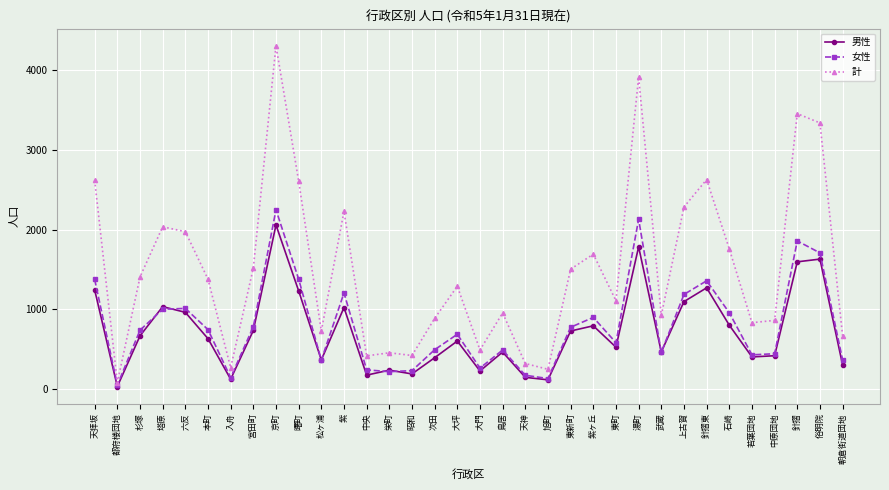

What is the value of the 計 point at the 4th from the left?

2034